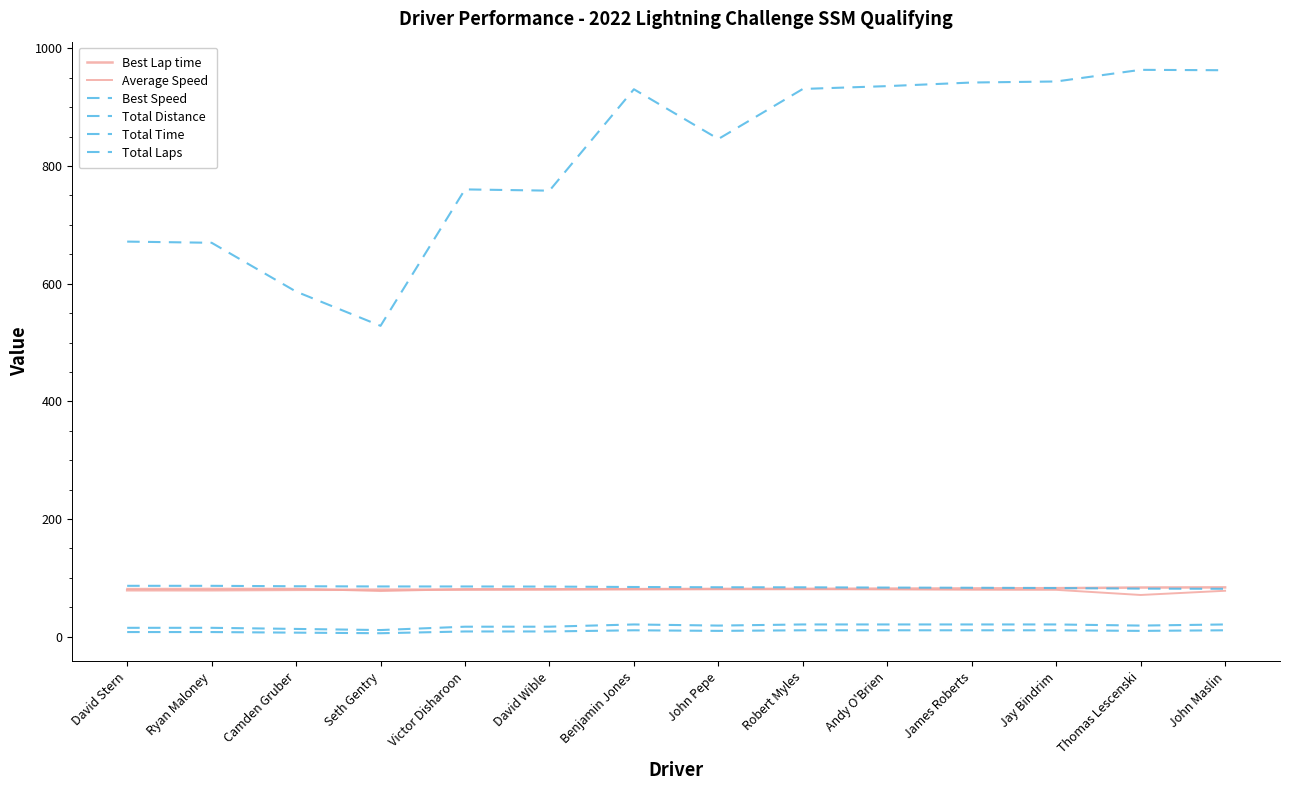

At which category is the sum across all series the highest?

John Maslin